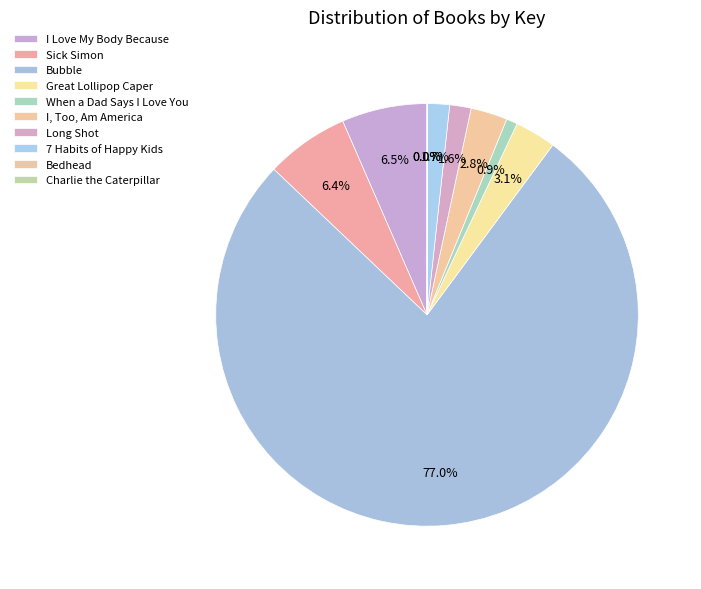

To the nearest percent, what percentage of the pie is I, Too, Am America?

3%